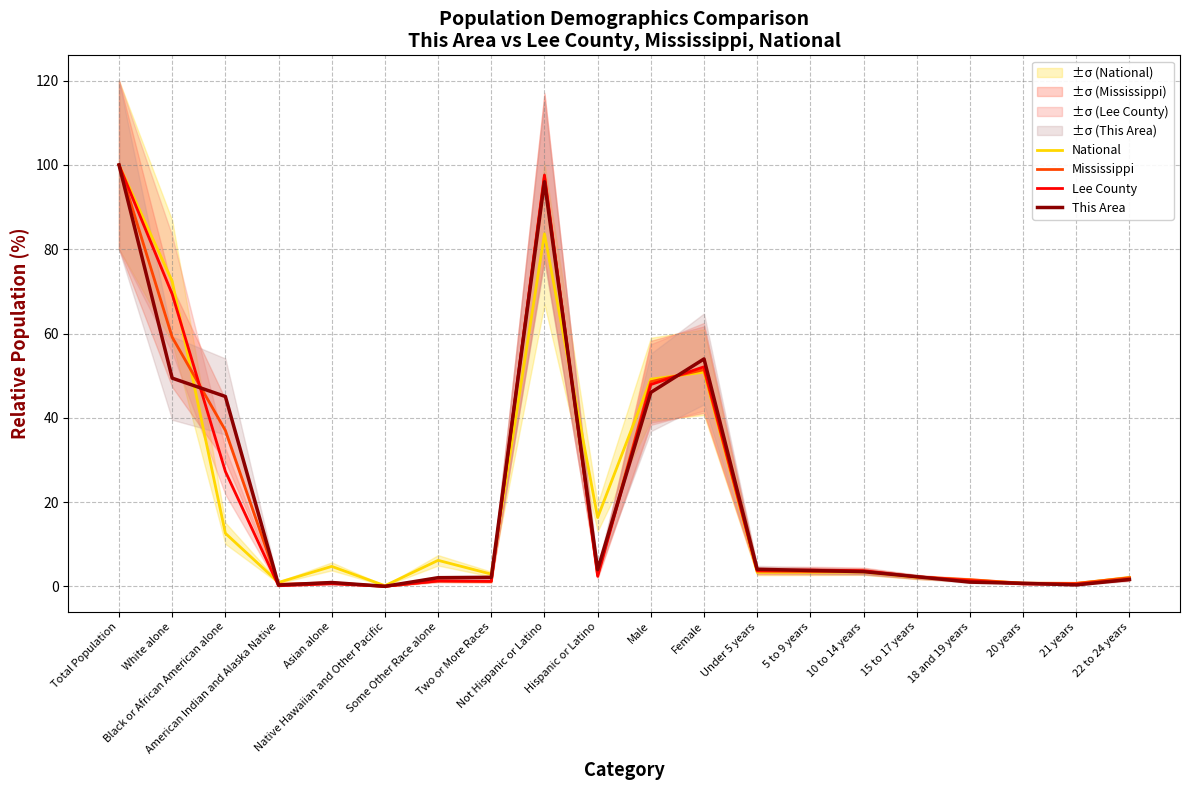

True or false: National and Mississippi intersect in this chart.

True